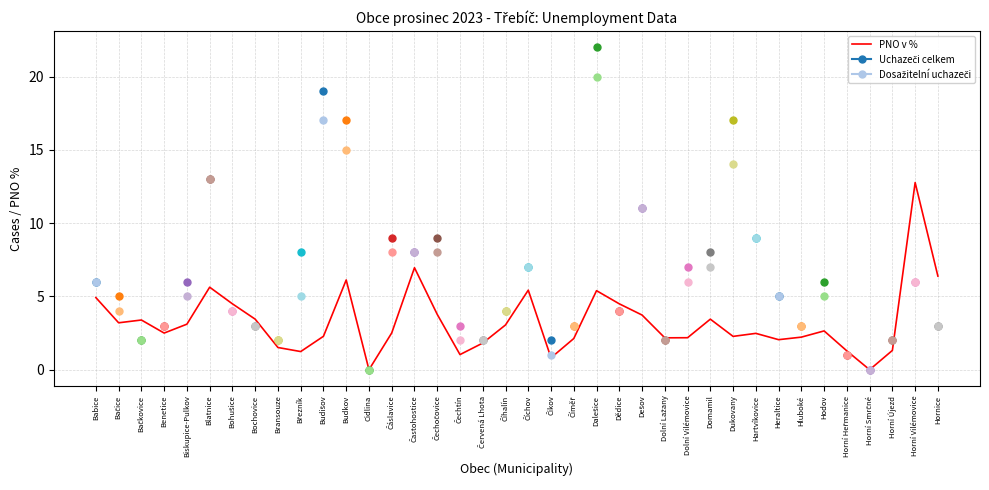

What is the maximum value shown in the chart?

12.8